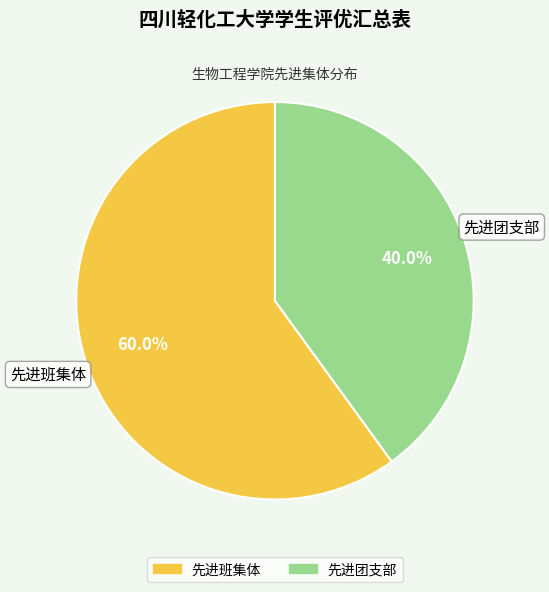

To the nearest percent, what percentage of the pie is 先进班集体?

60%